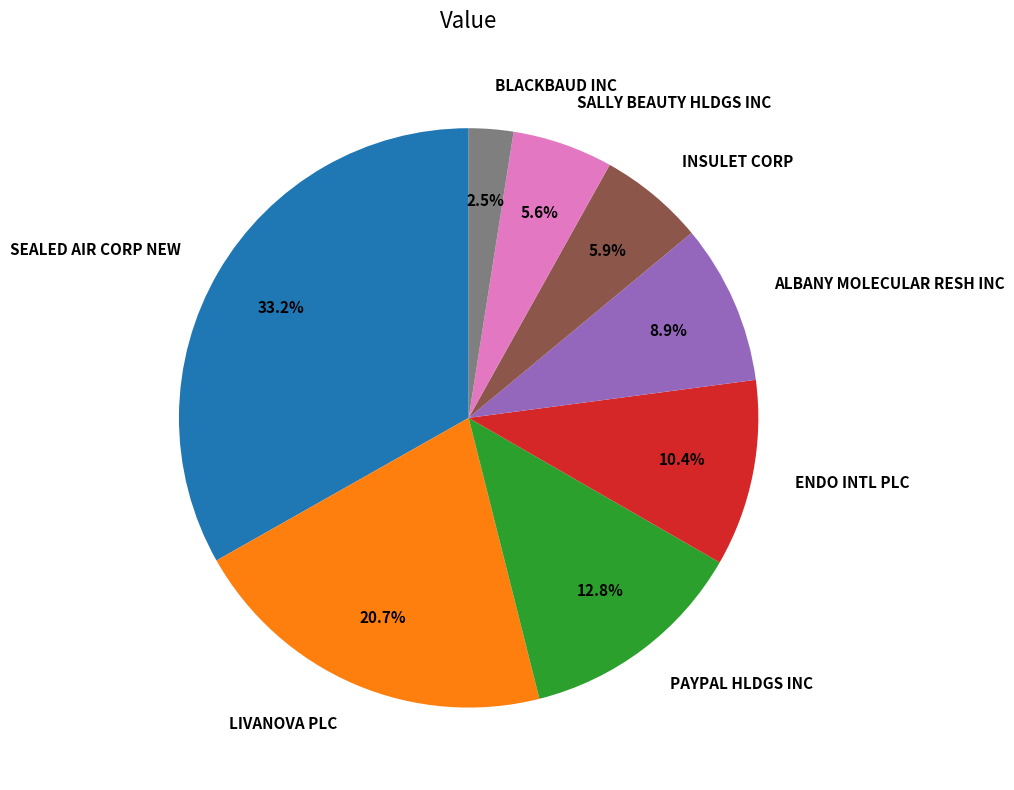

Is there any slice that represents more than half of the pie?

No